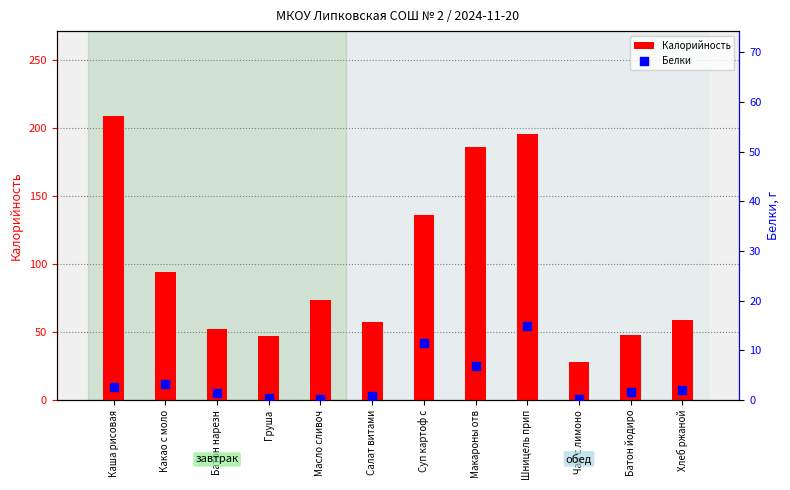

At how many categories does at least one series exceed 20?

12